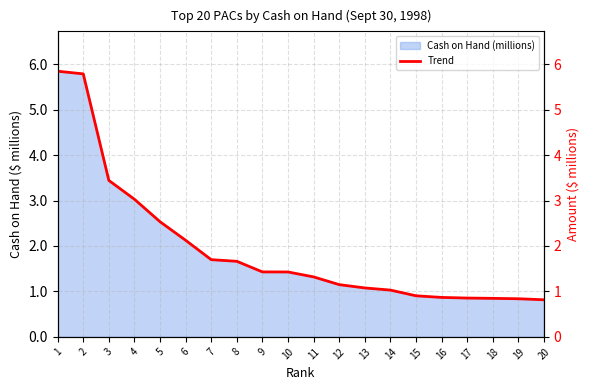

Rank the categories by value from lowest to highest.

20, 19, 18, 17, 16, 15, 14, 13, 12, 11, 10, 9, 8, 7, 6, 5, 4, 3, 2, 1